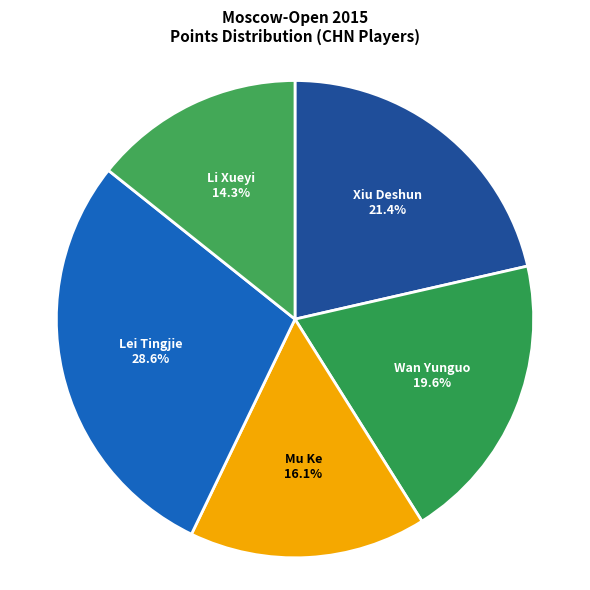

What percentage is the Li Xueyi slice, to the nearest percent?

14%